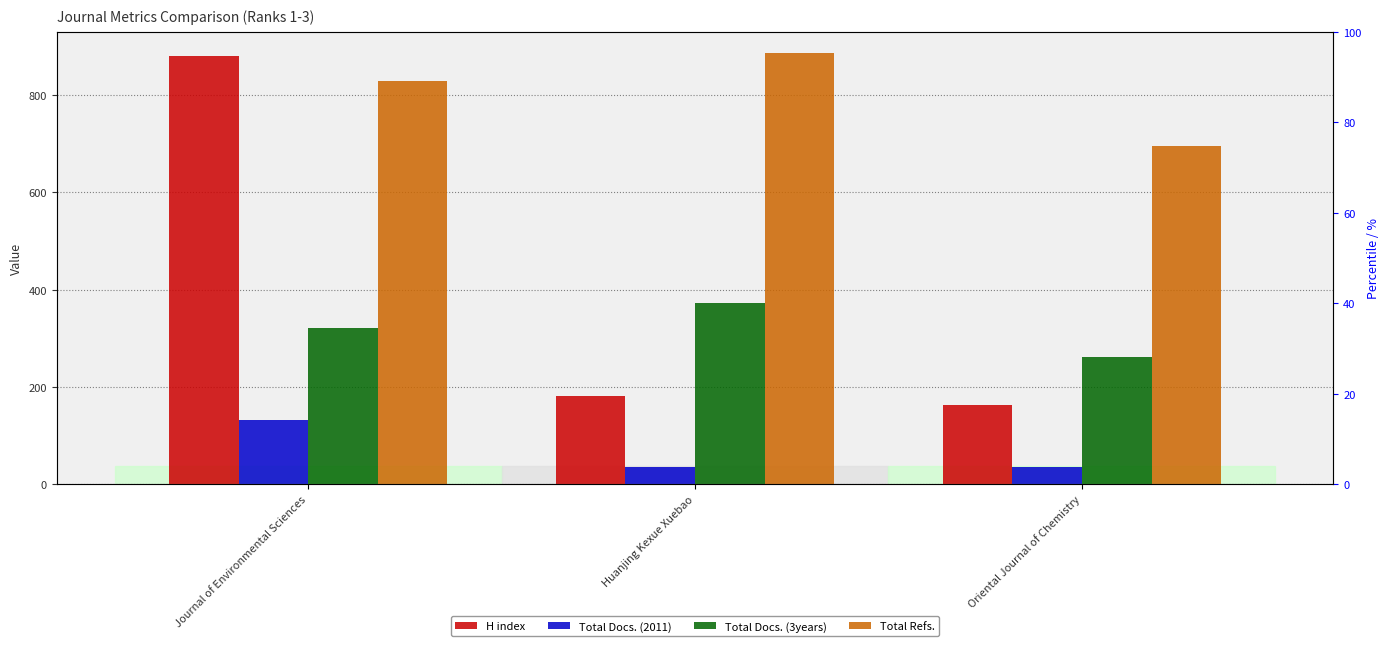

How many groups of bars are there?

3